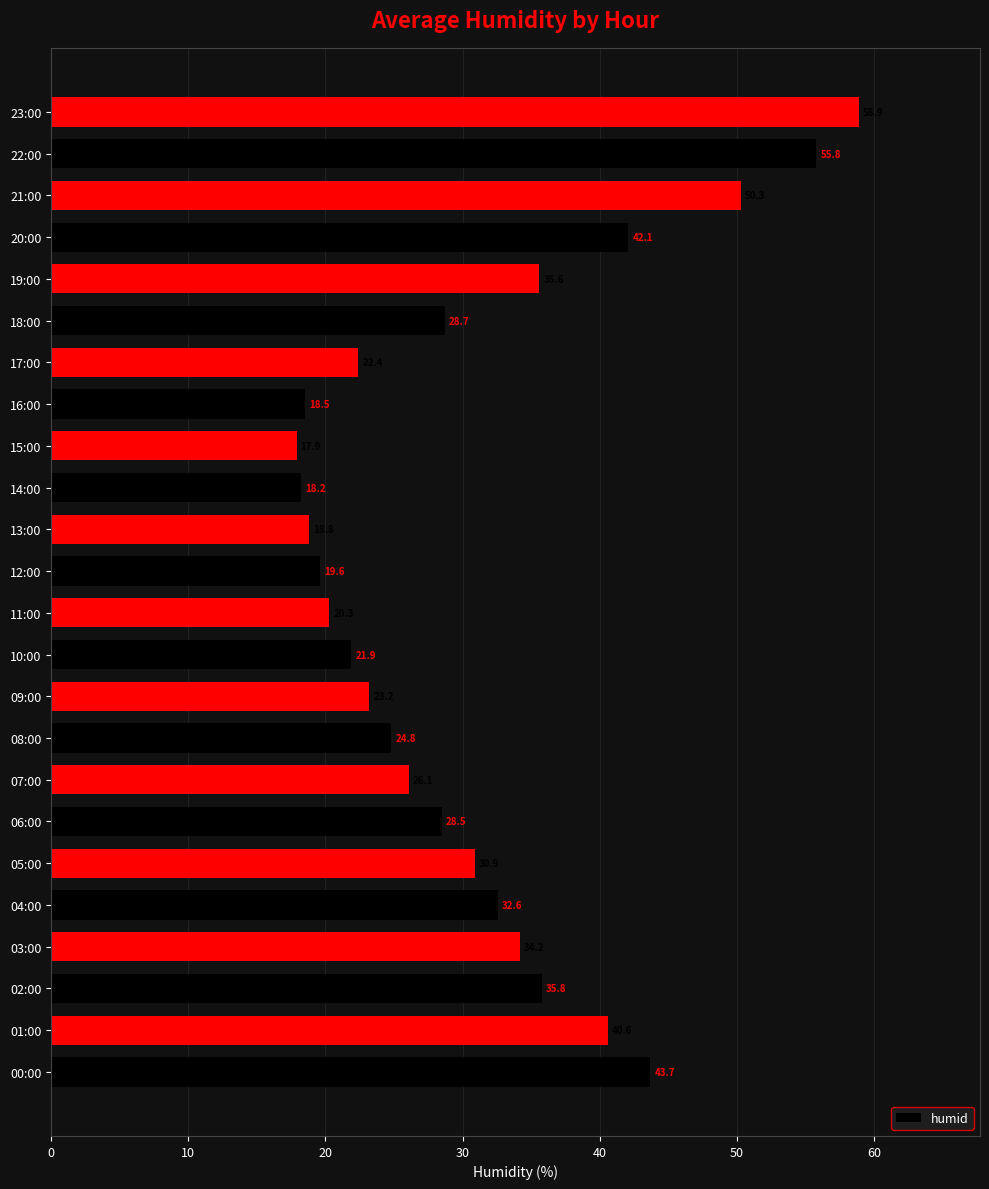

The value at 09:00 is 38.5. True or false?

False